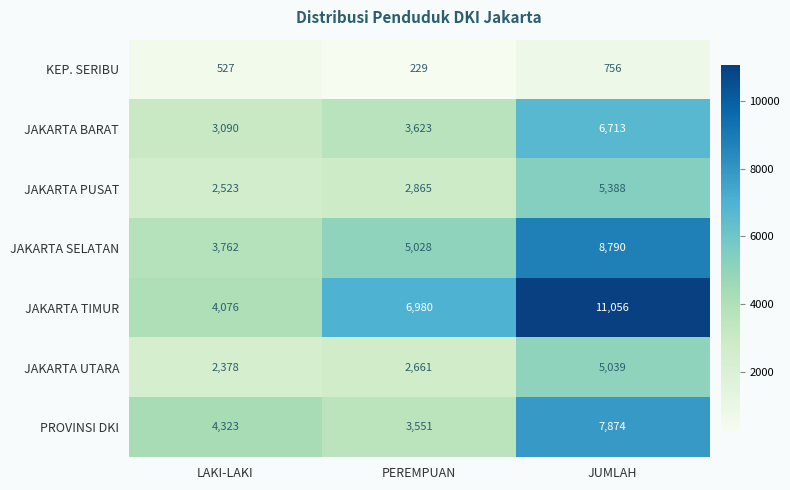

Is the value of JAKARTA SELATAN at JUMLAH greater than the value of KEP. SERIBU at PEREMPUAN?

Yes